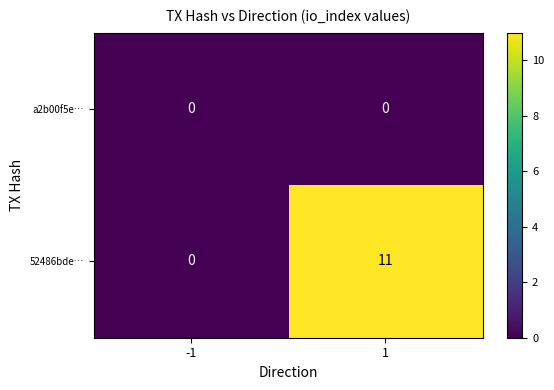

Is the value of a2b00f5e… at 1 greater than the value of 52486bde… at 1?

No